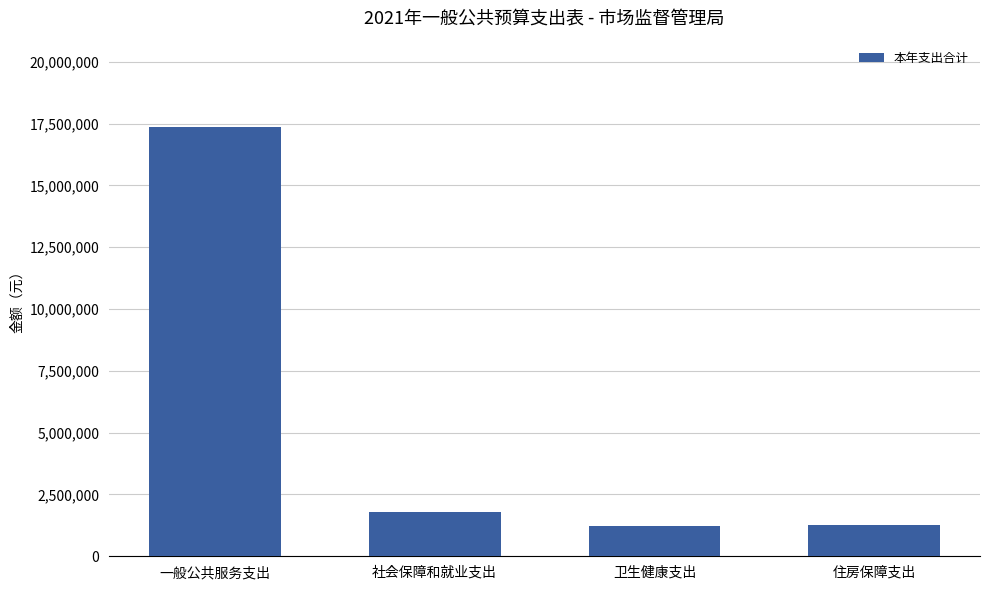

Does the chart contain any negative values?

No